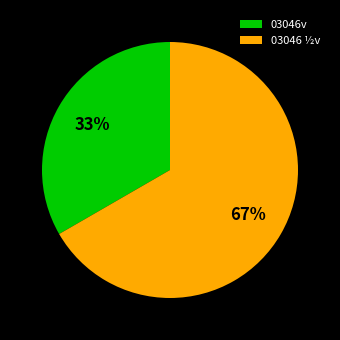

Combined, do 03046 ½v and 03046v account for over 50%?

Yes